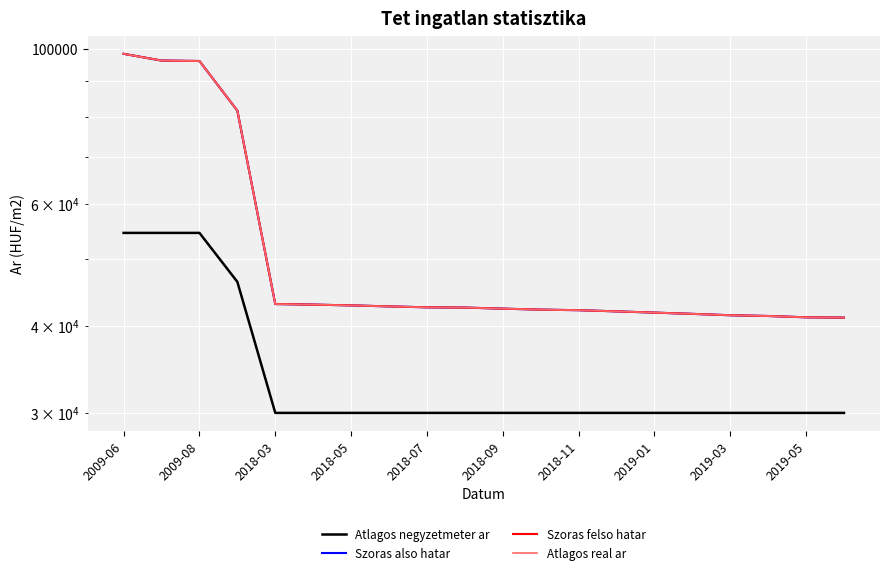

How many series are shown in this chart?

4